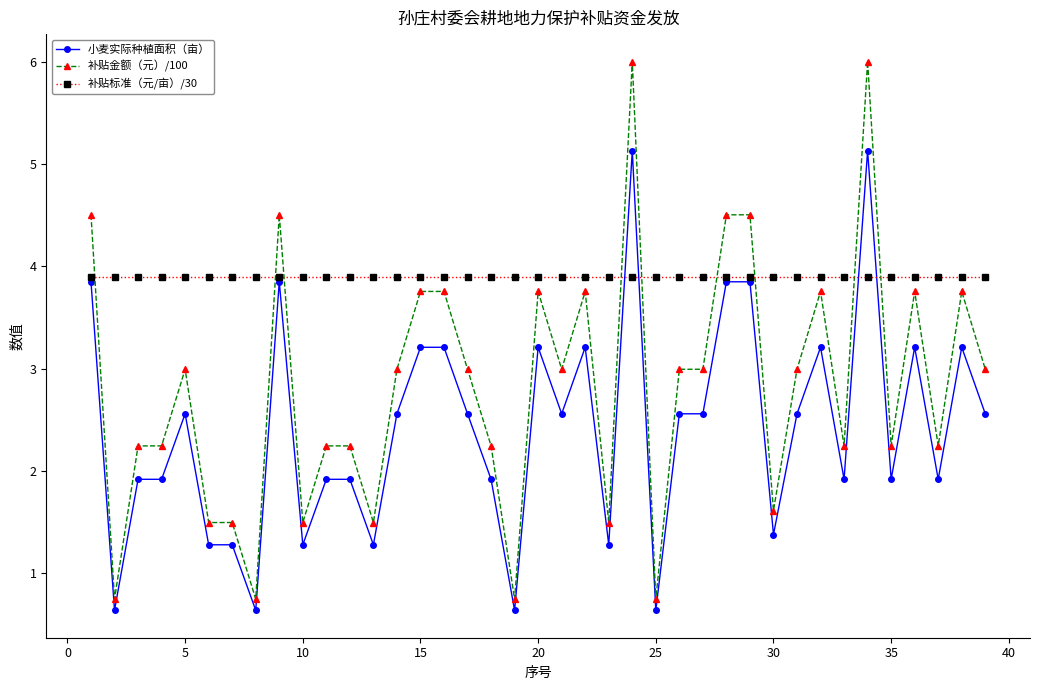

Which series has the largest total across all categories?

补贴标准（元/亩）/30